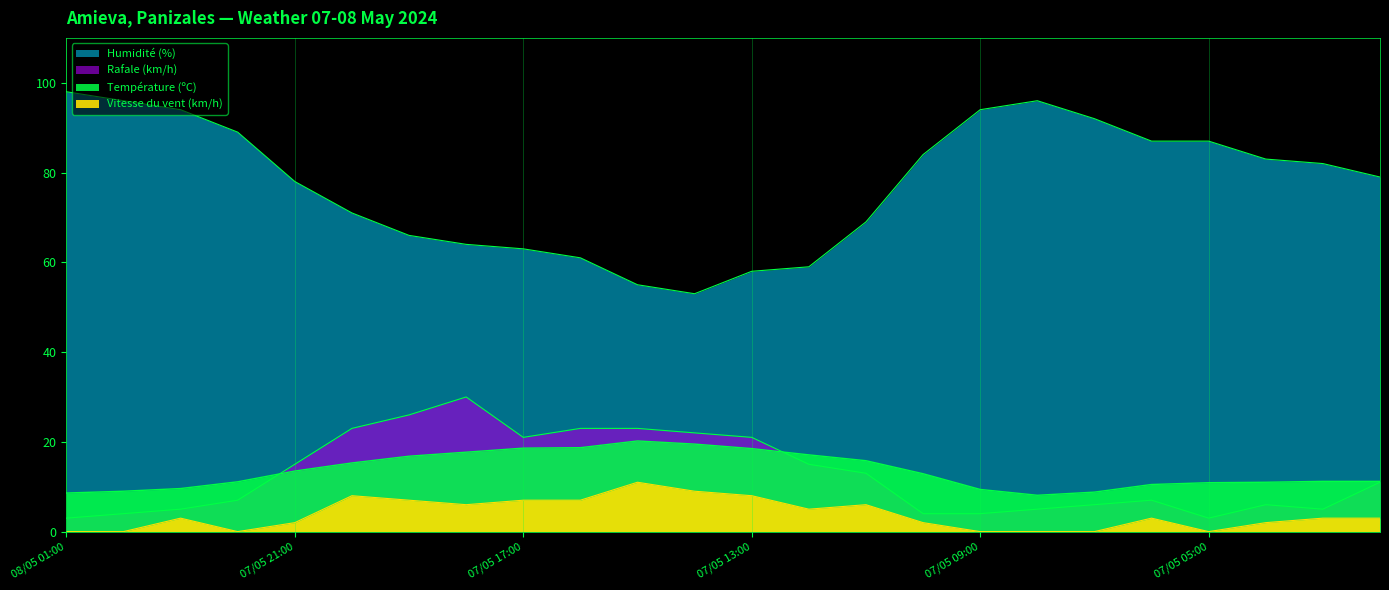

Reading right to left, list all the values displayed in this chart.

Température (ºC): 07/05 02:00=11.2	07/05 03:00=11.2	07/05 04:00=11.0	07/05 05:00=10.9	07/05 06:00=10.5	07/05 07:00=8.8	07/05 08:00=8.1	07/05 09:00=9.4	07/05 10:00=12.9	07/05 11:00=15.8	07/05 12:00=17.1	07/05 13:00=18.5	07/05 14:00=19.5	07/05 15:00=20.2	07/05 16:00=18.7	07/05 17:00=18.6	07/05 18:00=17.7	07/05 19:00=16.8	07/05 20:00=15.3	07/05 21:00=13.5	07/05 22:00=11.1	07/05 23:00=9.6	08/05 00:00=9.0	08/05 01:00=8.6
Humidité (%): 07/05 02:00=79.0	07/05 03:00=82.0	07/05 04:00=83.0	07/05 05:00=87.0	07/05 06:00=87.0	07/05 07:00=92.0	07/05 08:00=96.0	07/05 09:00=94.0	07/05 10:00=84.0	07/05 11:00=69.0	07/05 12:00=59.0	07/05 13:00=58.0	07/05 14:00=53.0	07/05 15:00=55.0	07/05 16:00=61.0	07/05 17:00=63.0	07/05 18:00=64.0	07/05 19:00=66.0	07/05 20:00=71.0	07/05 21:00=78.0	07/05 22:00=89.0	07/05 23:00=94.0	08/05 00:00=96.0	08/05 01:00=98.0
Vitesse du vent (km/h): 07/05 02:00=3.0	07/05 03:00=3.0	07/05 04:00=2.0	07/05 05:00=0.0	07/05 06:00=3.0	07/05 07:00=0.0	07/05 08:00=0.0	07/05 09:00=0.0	07/05 10:00=2.0	07/05 11:00=6.0	07/05 12:00=5.0	07/05 13:00=8.0	07/05 14:00=9.0	07/05 15:00=11.0	07/05 16:00=7.0	07/05 17:00=7.0	07/05 18:00=6.0	07/05 19:00=7.0	07/05 20:00=8.0	07/05 21:00=2.0	07/05 22:00=0.0	07/05 23:00=3.0	08/05 00:00=0.0	08/05 01:00=0.0
Rafale (km/h): 07/05 02:00=11.0	07/05 03:00=5.0	07/05 04:00=6.0	07/05 05:00=3.0	07/05 06:00=7.0	07/05 07:00=6.0	07/05 08:00=5.0	07/05 09:00=4.0	07/05 10:00=4.0	07/05 11:00=13.0	07/05 12:00=15.0	07/05 13:00=21.0	07/05 14:00=22.0	07/05 15:00=23.0	07/05 16:00=23.0	07/05 17:00=21.0	07/05 18:00=30.0	07/05 19:00=26.0	07/05 20:00=23.0	07/05 21:00=15.0	07/05 22:00=7.0	07/05 23:00=5.0	08/05 00:00=4.0	08/05 01:00=3.0